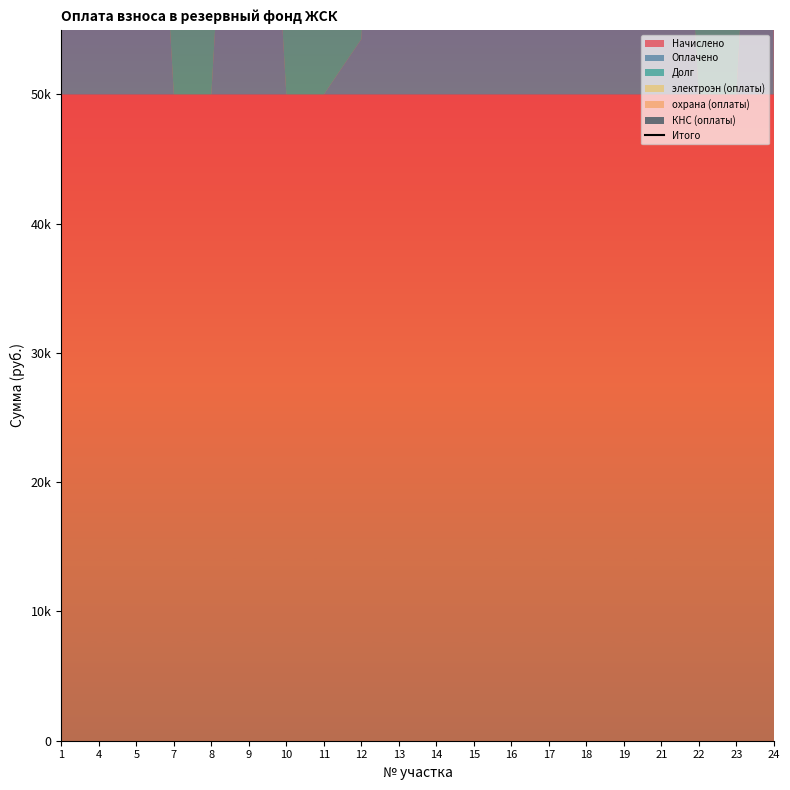

Which label corresponds to the smallest value in the chart?

7